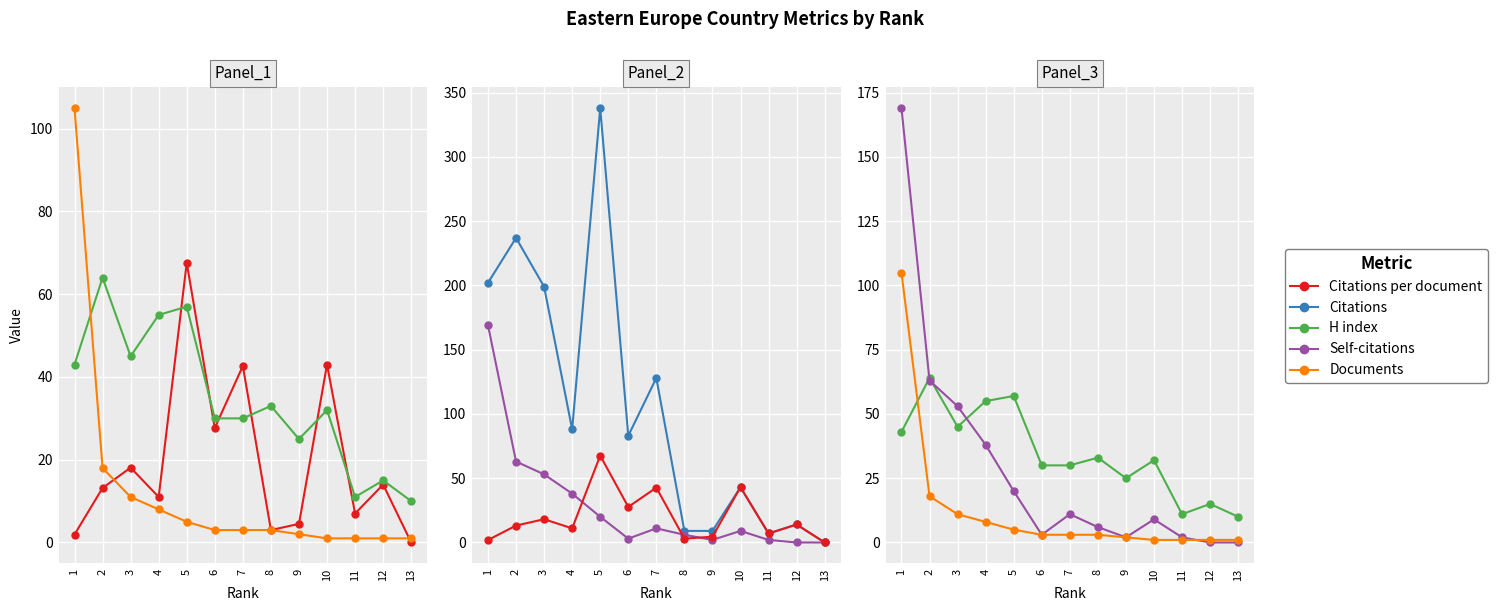

What is the difference between the highest and lowest values at 2?

223.8